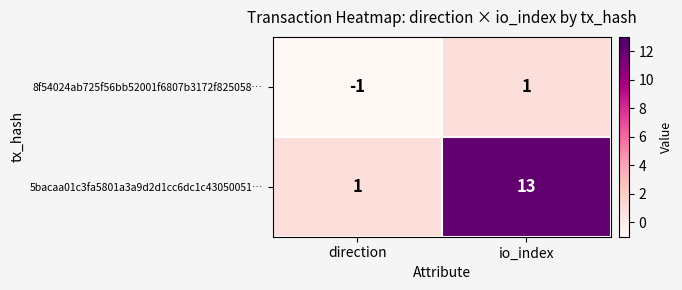

Reading left to right, transcribe all the data shown in this chart.

8f54024ab725f56bb52001f6807b3172f825058…: -1	1
5bacaa01c3fa5801a3a9d2d1cc6dc1c43050051…: 1	13